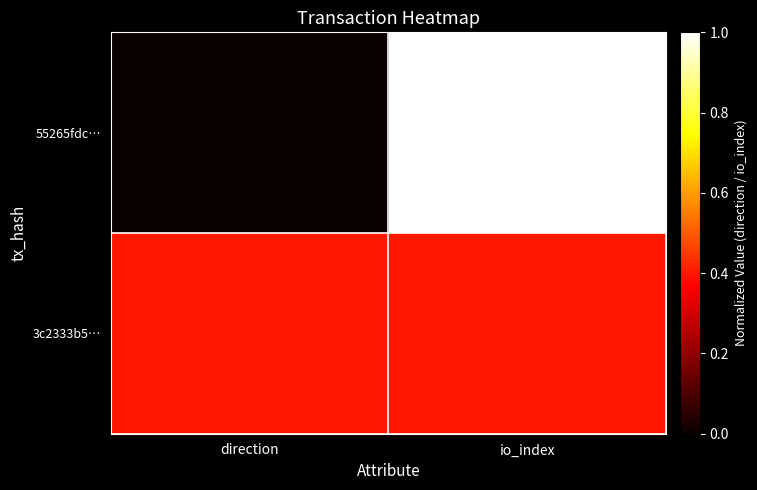

Between io_index and direction, which is larger?

io_index